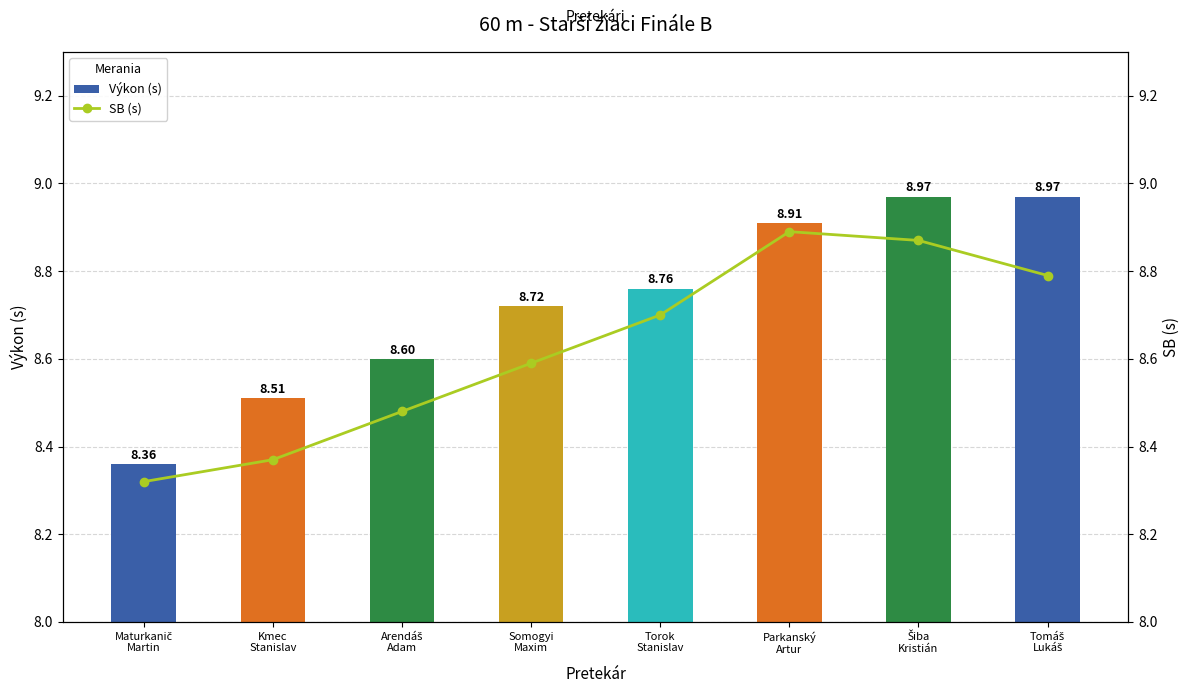

What position from the left is Kmec
Stanislav?

2